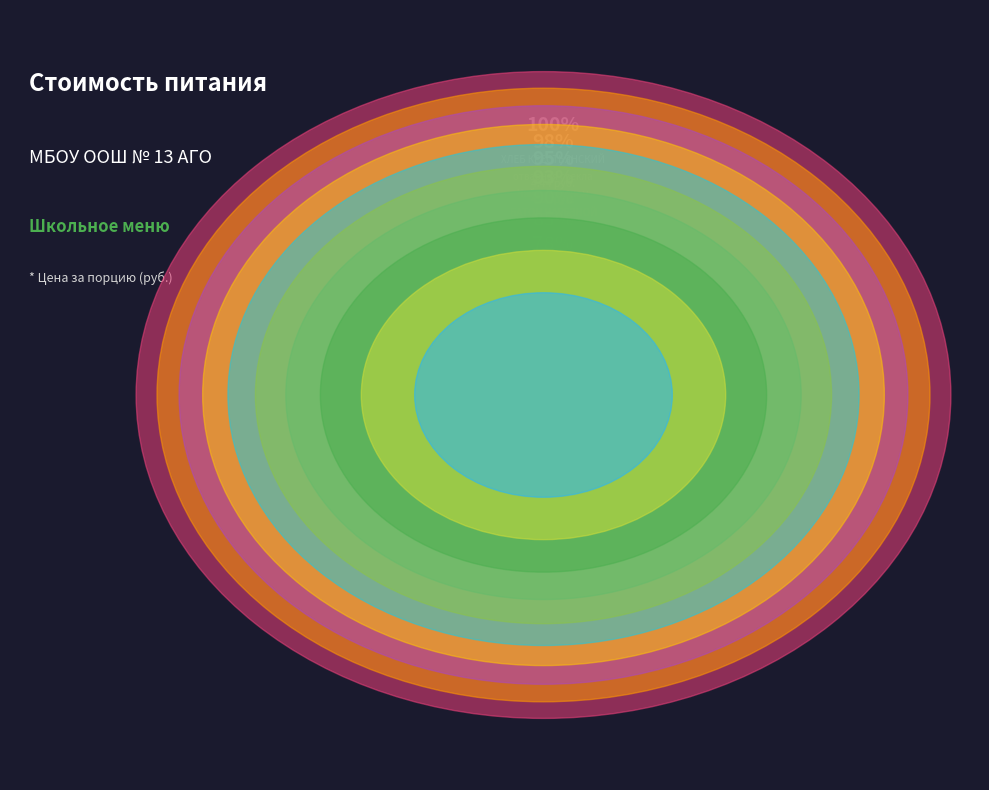

How many slices are in this pie chart?

10